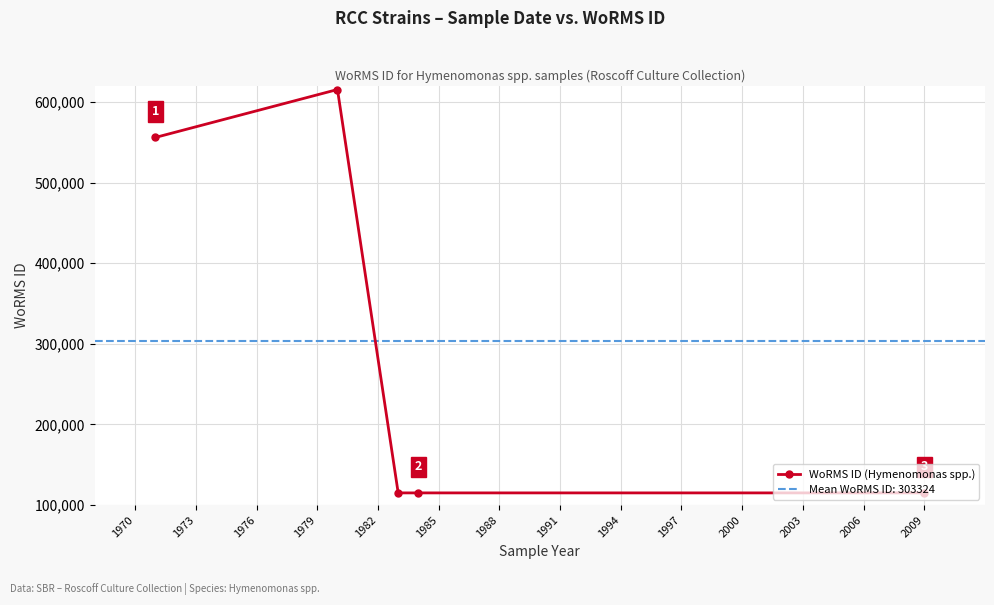

What is the value of the 4th point from the left?

115087